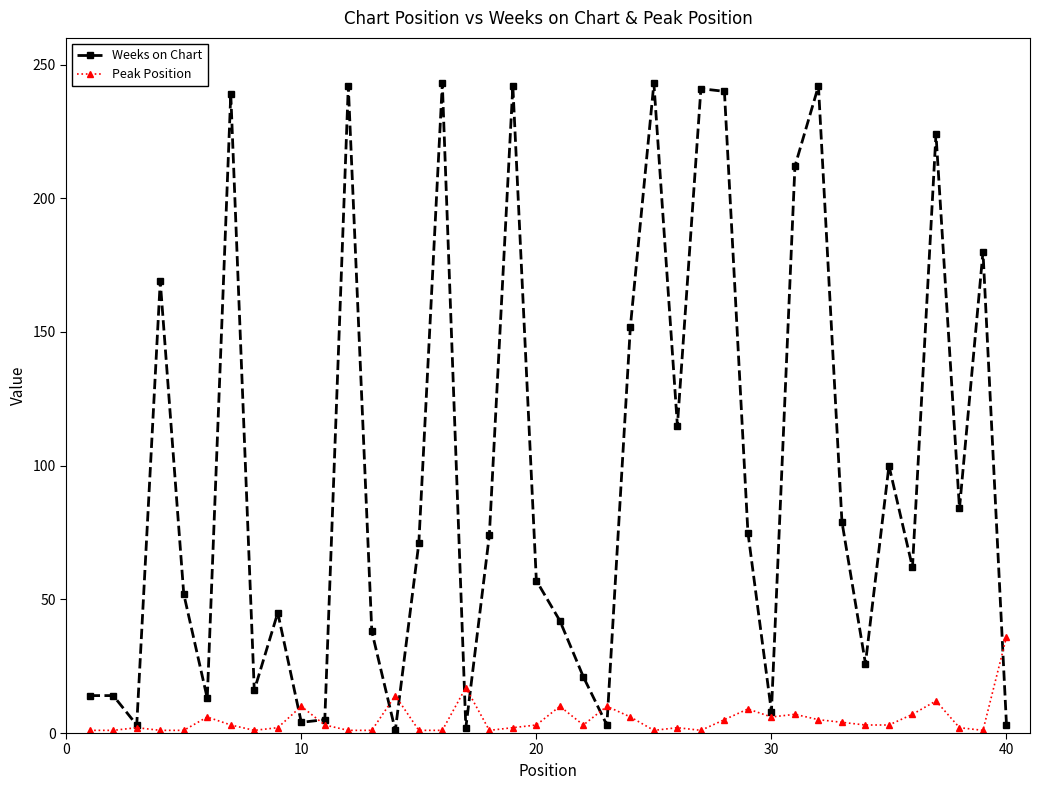

What is the value of the Weeks on Chart point at the 35th from the left?

100